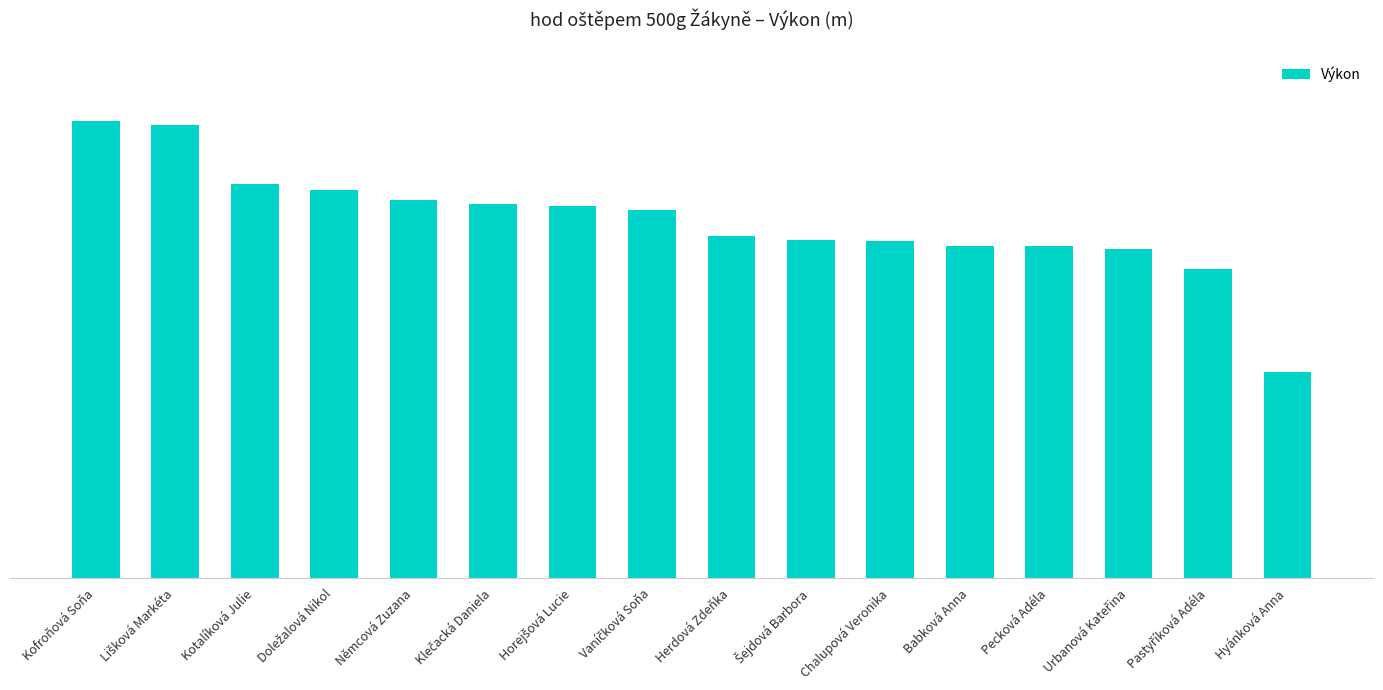

What is the difference between the values at Vaníčková Soňa and Pecková Adéla?

2.2